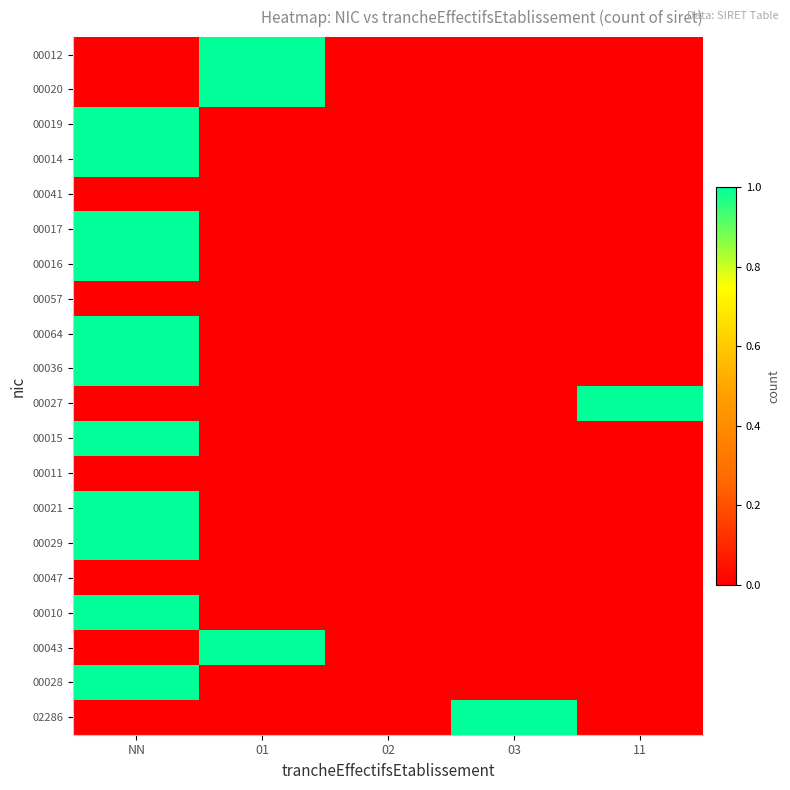

Reading left to right, what are all the values shown in this chart?

00012: NN=0	01=1	02=0	03=0	11=0
00020: NN=0	01=1	02=0	03=0	11=0
00019: NN=1	01=0	02=0	03=0	11=0
00014: NN=1	01=0	02=0	03=0	11=0
00041: NN=0	01=0	02=0	03=0	11=0
00017: NN=1	01=0	02=0	03=0	11=0
00016: NN=1	01=0	02=0	03=0	11=0
00057: NN=0	01=0	02=0	03=0	11=0
00064: NN=1	01=0	02=0	03=0	11=0
00036: NN=1	01=0	02=0	03=0	11=0
00027: NN=0	01=0	02=0	03=0	11=1
00015: NN=1	01=0	02=0	03=0	11=0
00011: NN=0	01=0	02=0	03=0	11=0
00021: NN=1	01=0	02=0	03=0	11=0
00029: NN=1	01=0	02=0	03=0	11=0
00047: NN=0	01=0	02=0	03=0	11=0
00010: NN=1	01=0	02=0	03=0	11=0
00043: NN=0	01=1	02=0	03=0	11=0
00028: NN=1	01=0	02=0	03=0	11=0
02286: NN=0	01=0	02=0	03=1	11=0